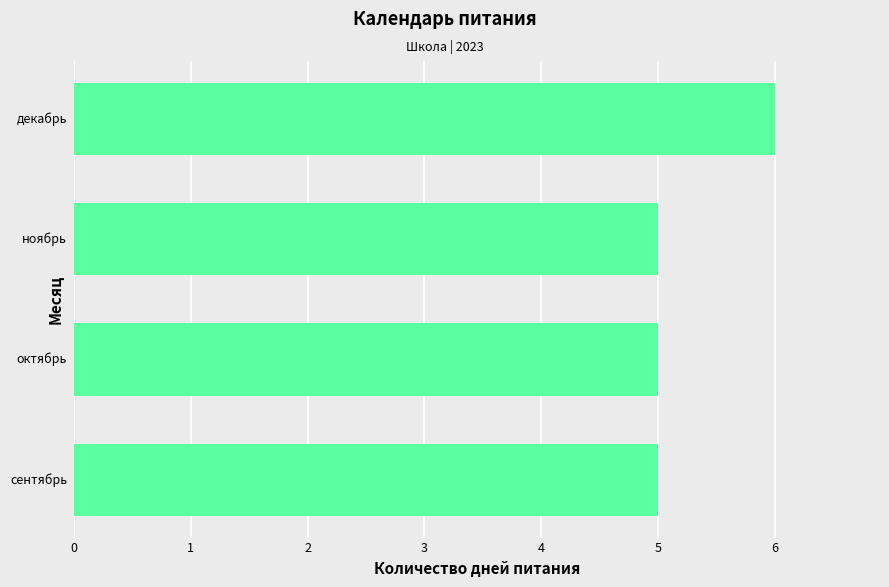

Reading bottom to top, extract all data points from this chart.

5	5	5	6